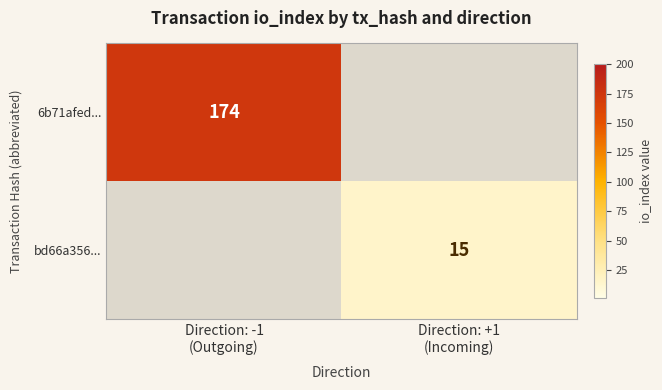

What is the difference between the maximum and minimum values in the 6b71afed... series?

174